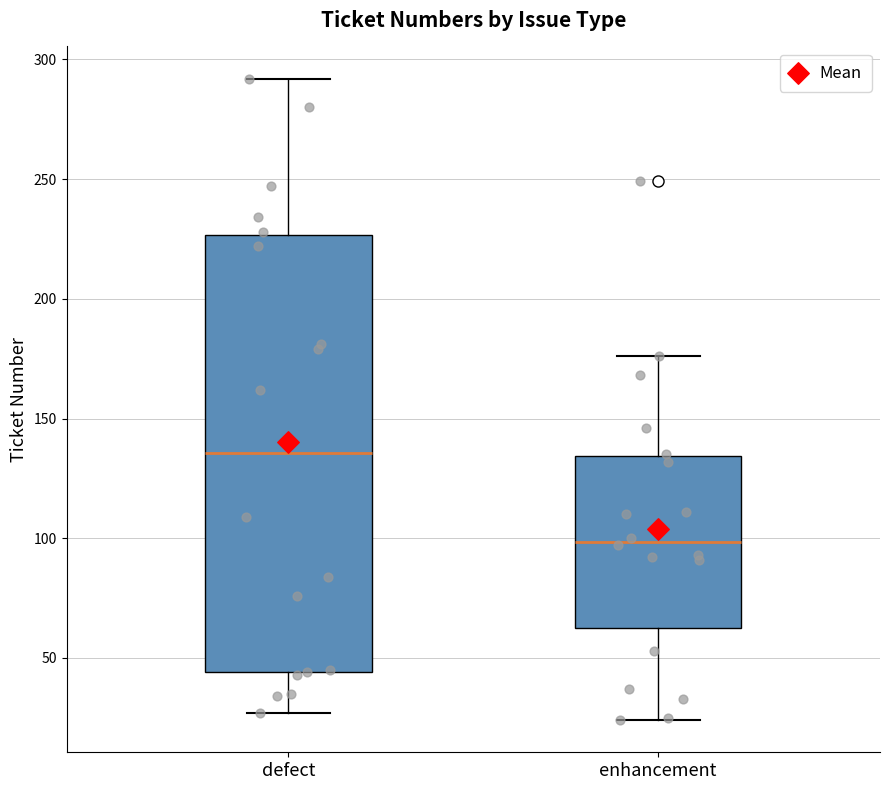

Reading left to right, transcribe this box plot: for each box, give where its median line is, the range the box spans, and where its two whiskers end, as read against the y-axis. The values are not printed on the chart, so give them approximately, as read against the axis.

defect: median 135, box 45 to 225, whiskers 25 to 290
enhancement: median 100, box 65 to 135, whiskers 25 to 175